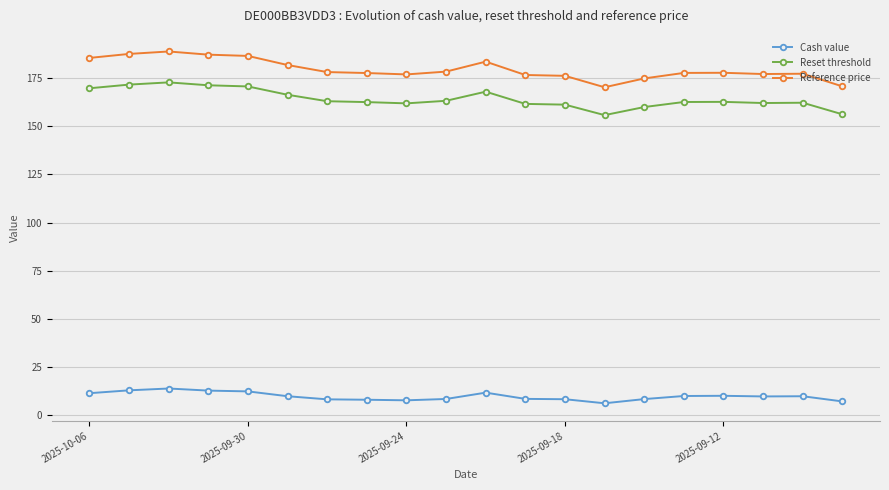

Which series has the largest total across all categories?

Reference price